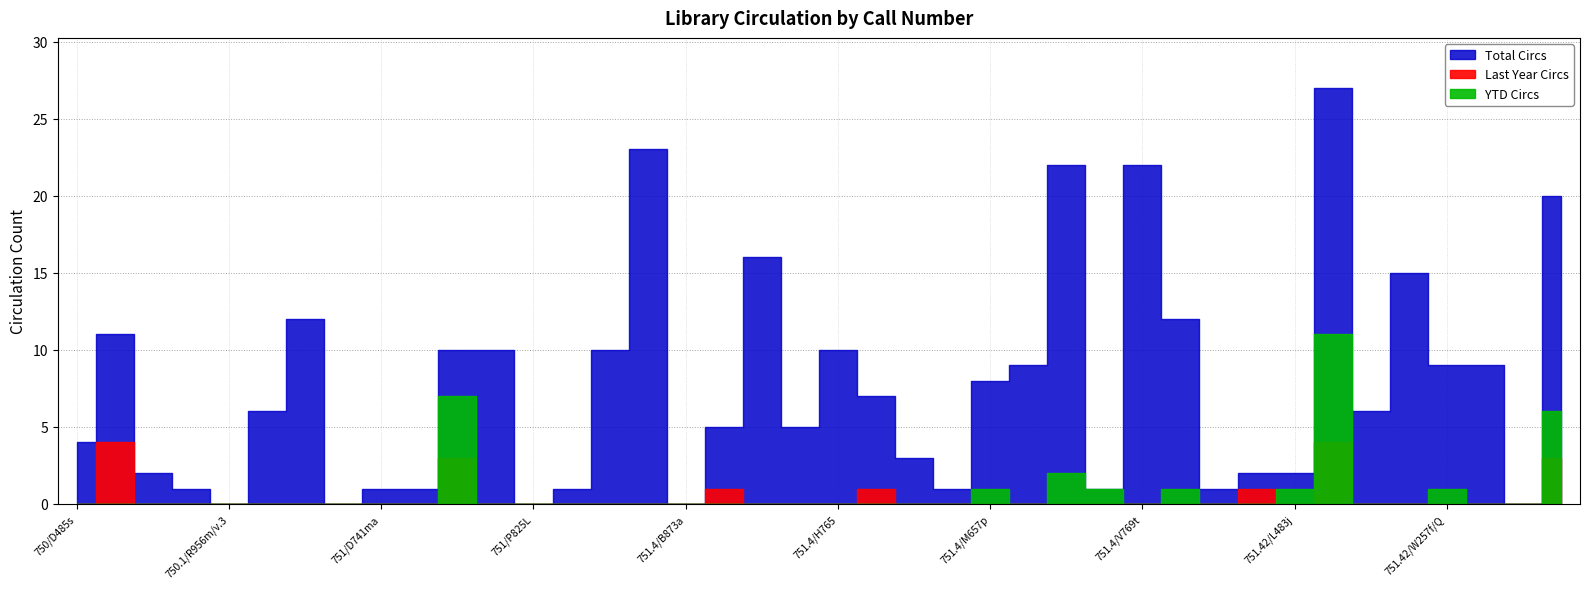

What is the label of the 34th point from the right?

750.28/M468a